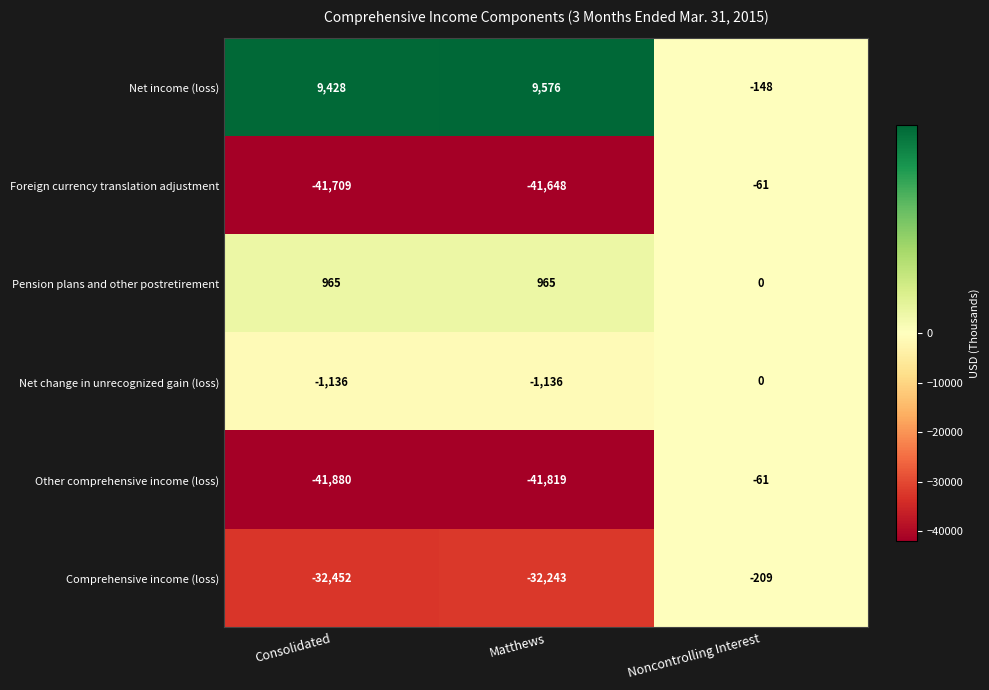

What is the sum of the Foreign currency translation adjustment values at Noncontrolling Interest and Consolidated?

-41770